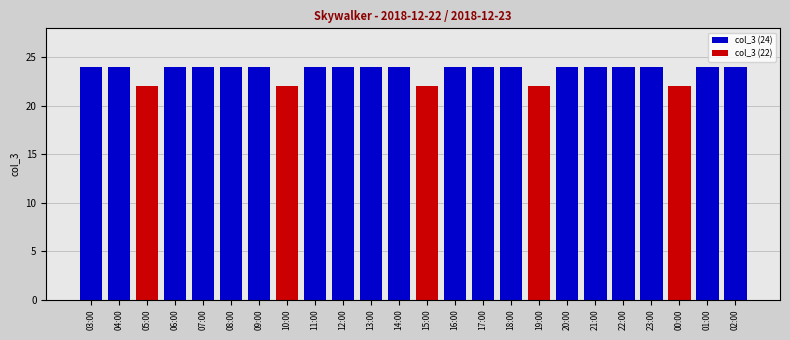

Between 14:00 and 15:00, which is larger?

14:00